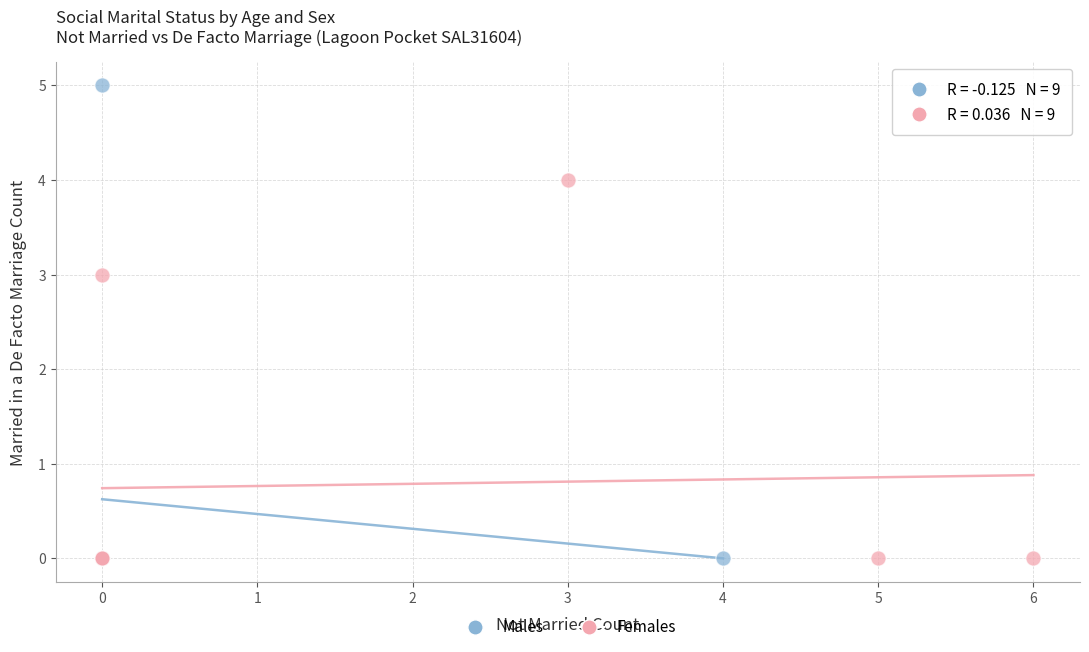

Which series has the largest Y range (max minus min)?

Males